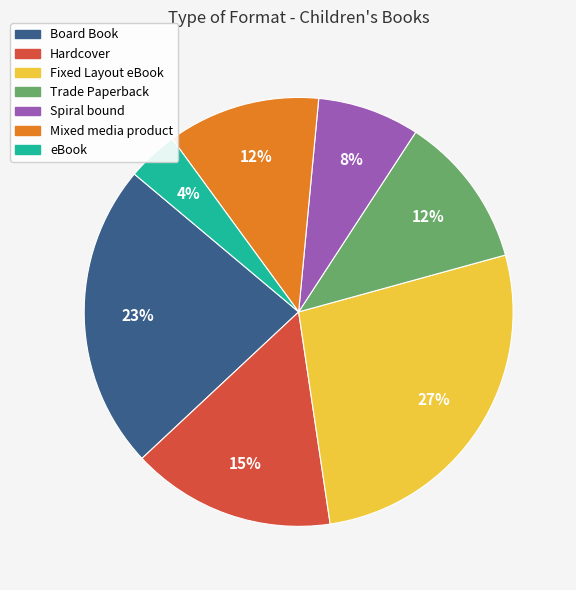

Combined, do Spiral bound and Board Book account for over 50%?

No